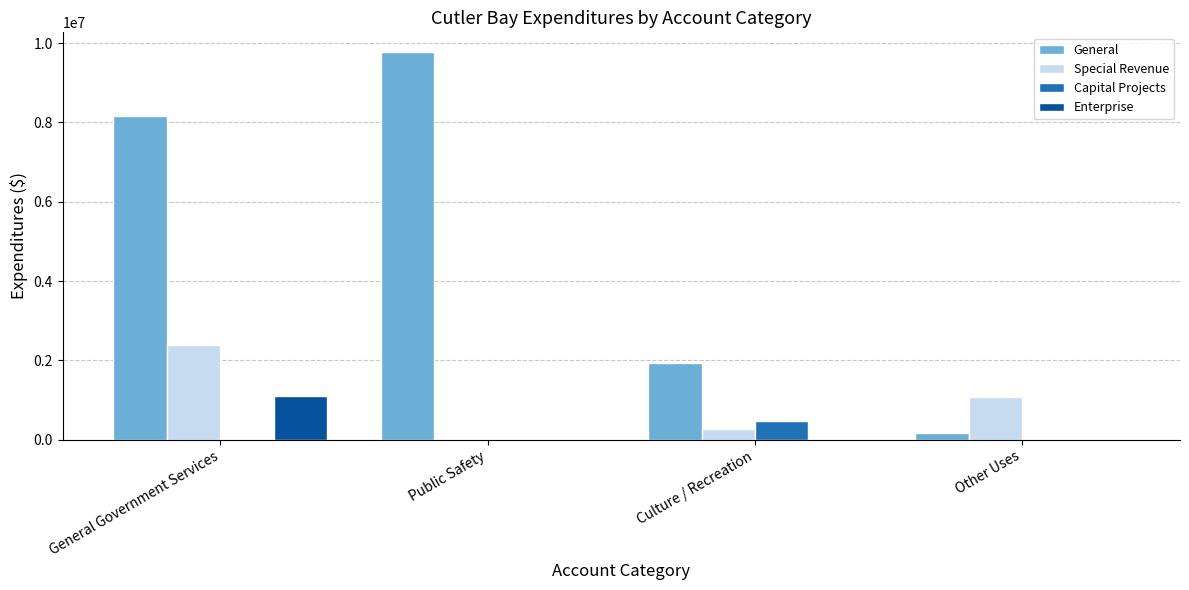

Between Public Safety and Culture / Recreation, which series saw the biggest shift?

General